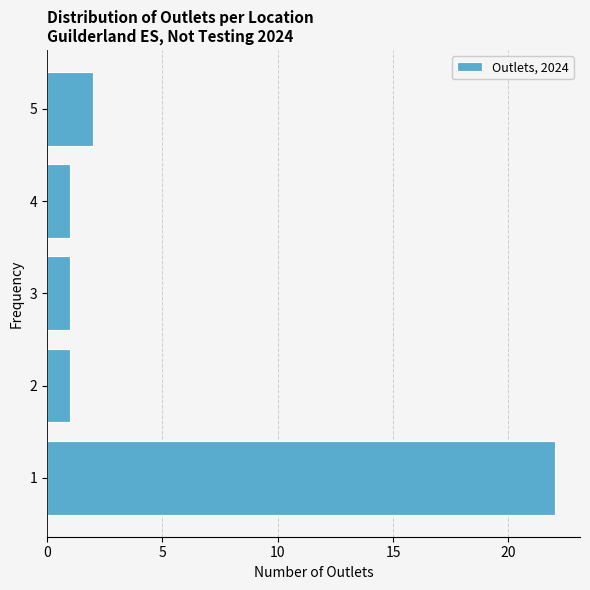

Reading bottom to top, list every bar in this chart as the range it spans on the y-axis followed by its length. The values are not printed on the chart, so give them approximately, as read against the axis.

0.5 to 1.5: 22
1.5 to 2.5: 1
2.5 to 3.5: 1
3.5 to 4.5: 1
4.5 to 5.5: 2